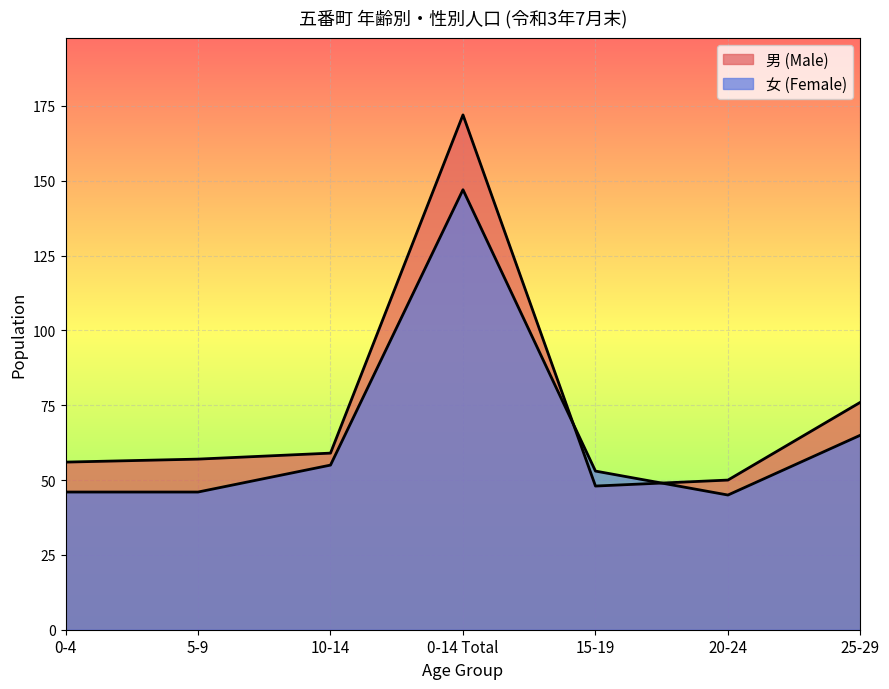

Rank the categories by 女 (Female) value from highest to lowest.

0-14 Total, 25-29, 10-14, 15-19, 0-4, 5-9, 20-24